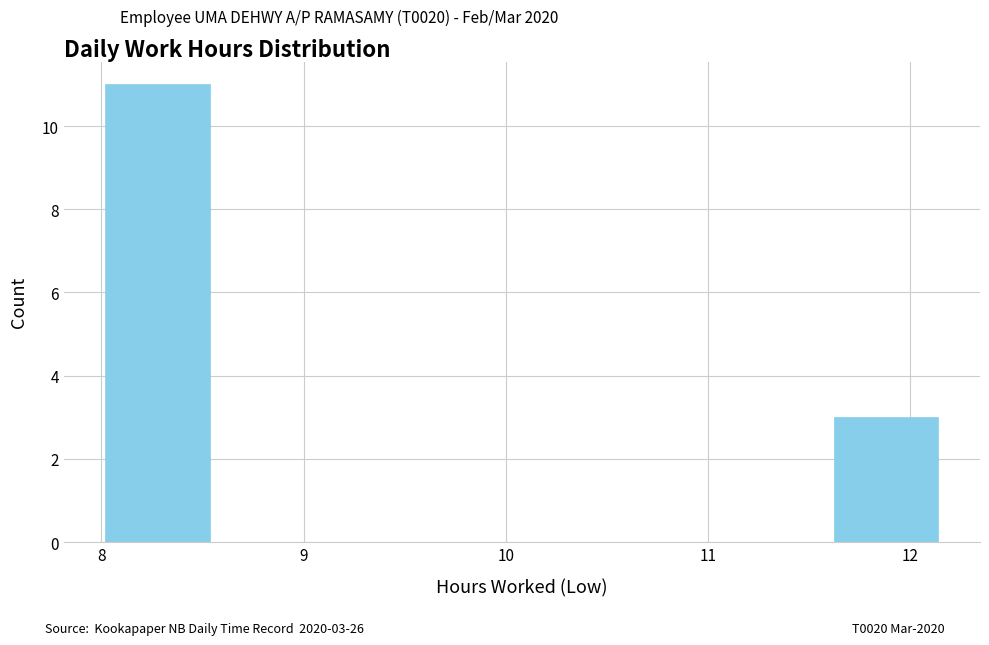

Which range on the x-axis has the tallest bar?

8.0 to 8.5